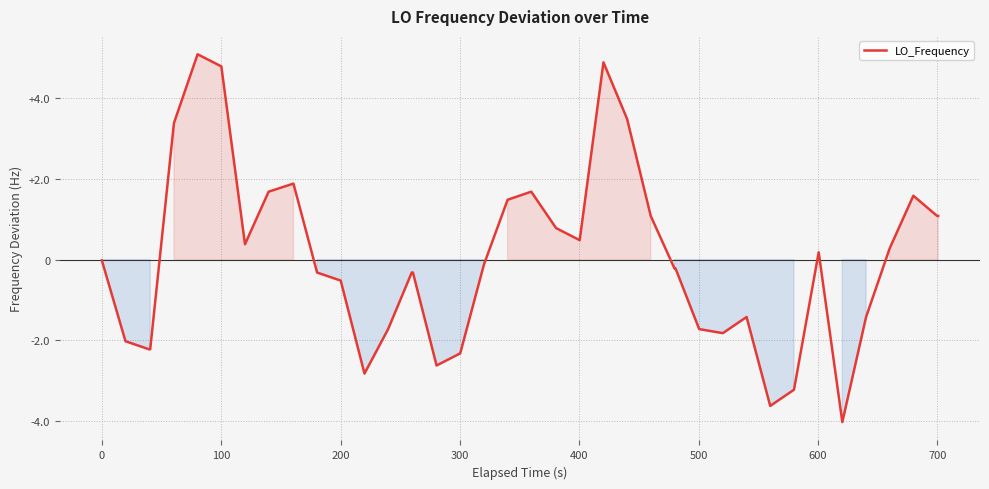

What is the difference between the second highest and second lowest values?

8.5